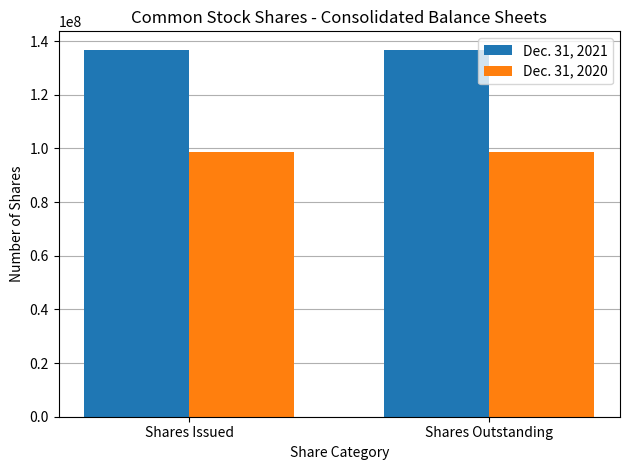

Does the chart contain any negative values?

No